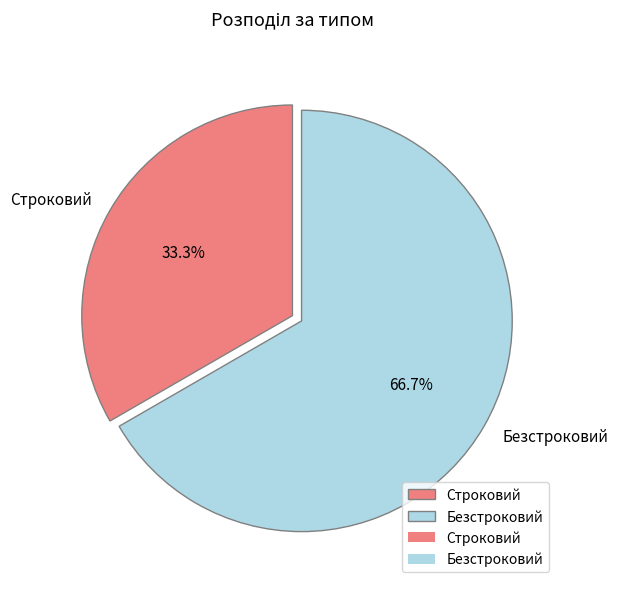

To the nearest percent, what is the difference between the Строковий and Безстроковий slice percentages?

33%